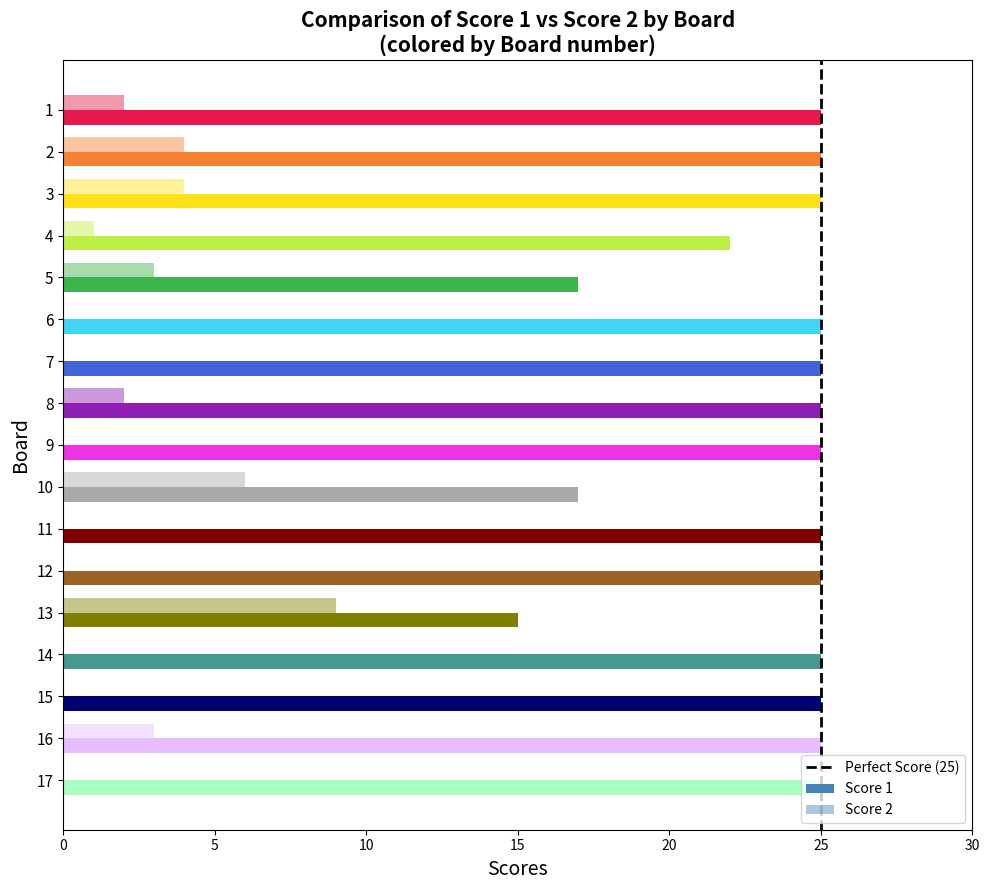

What is the change in value from 0 to 5?

+1